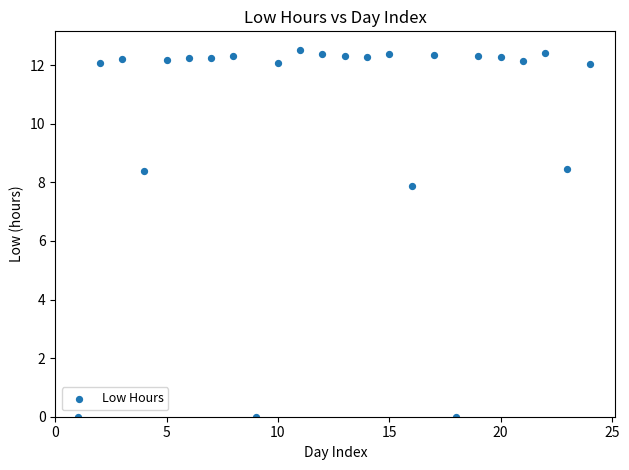

What is the range of Y values (max minus min)?

12.5